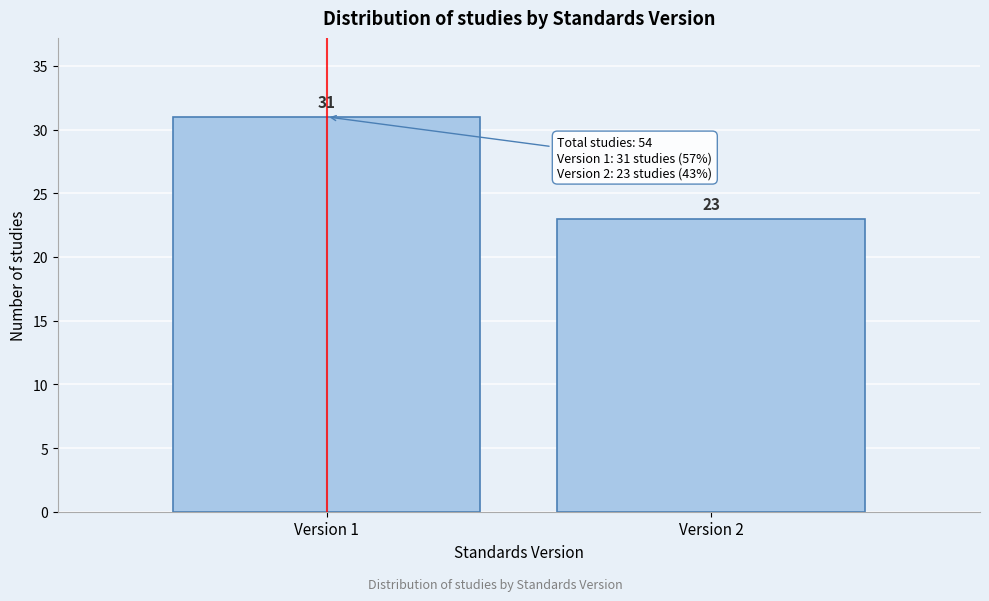

Reading left to right, extract all data points from this chart.

31	23